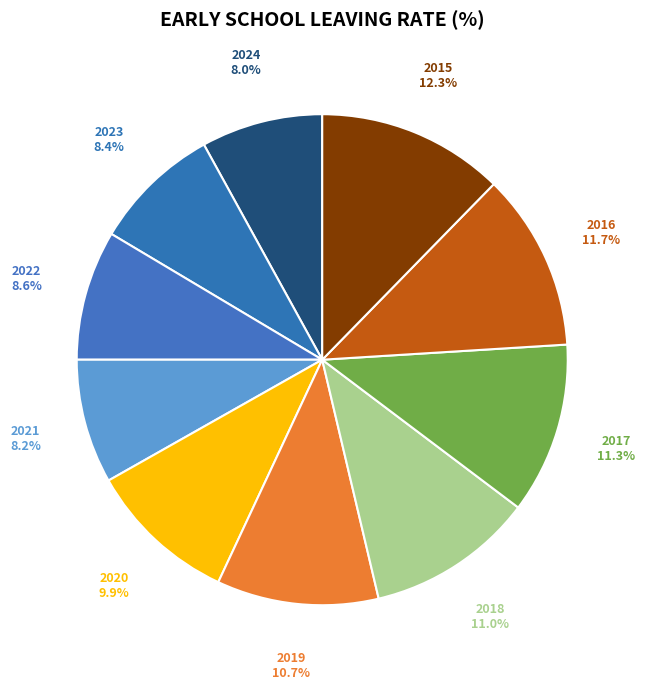

To the nearest percent, what is the combined percentage of 2016 and 2017?

23%